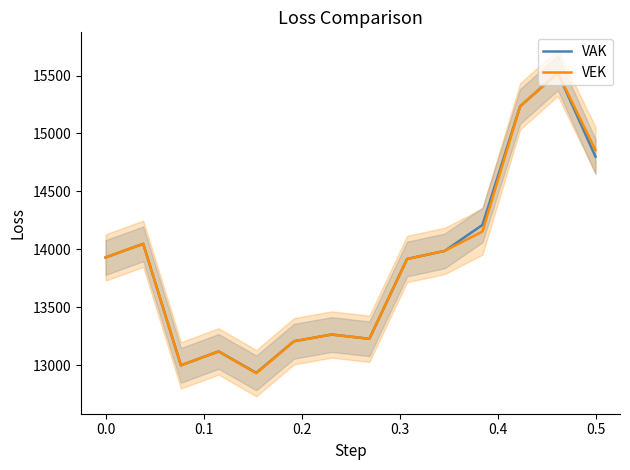

What are all the series names shown in the legend?

VAK, VEK